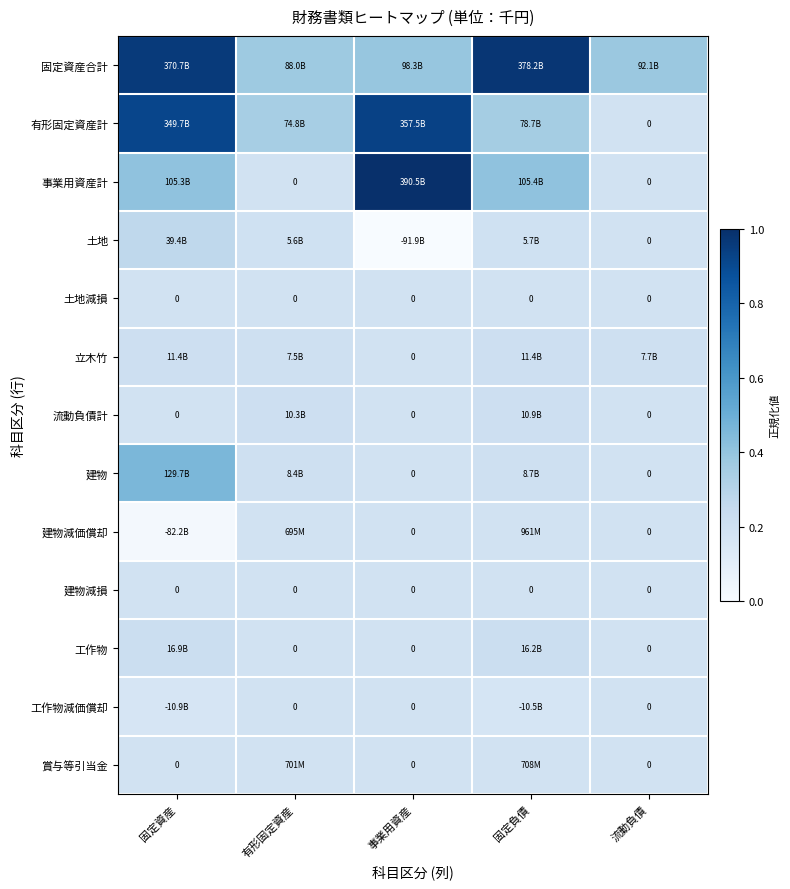

Which series has the largest total across all categories?

固定資産合計